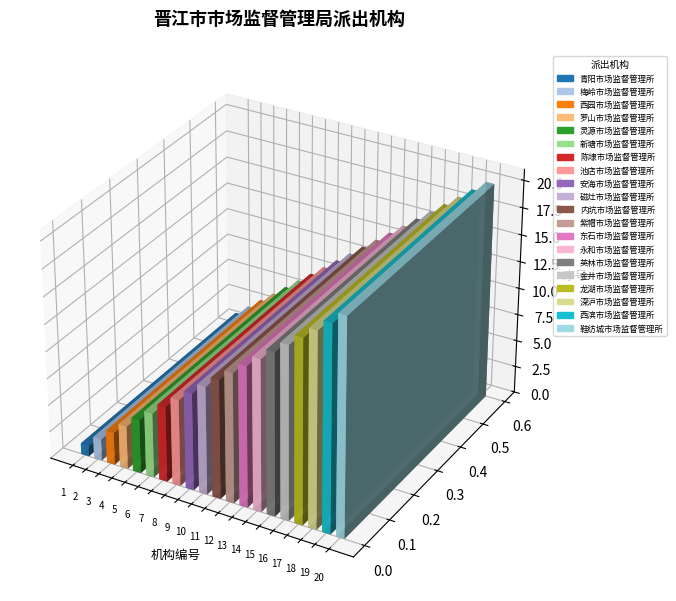

What is the label of the 10th bar from the right?

内坑市场监督管理所